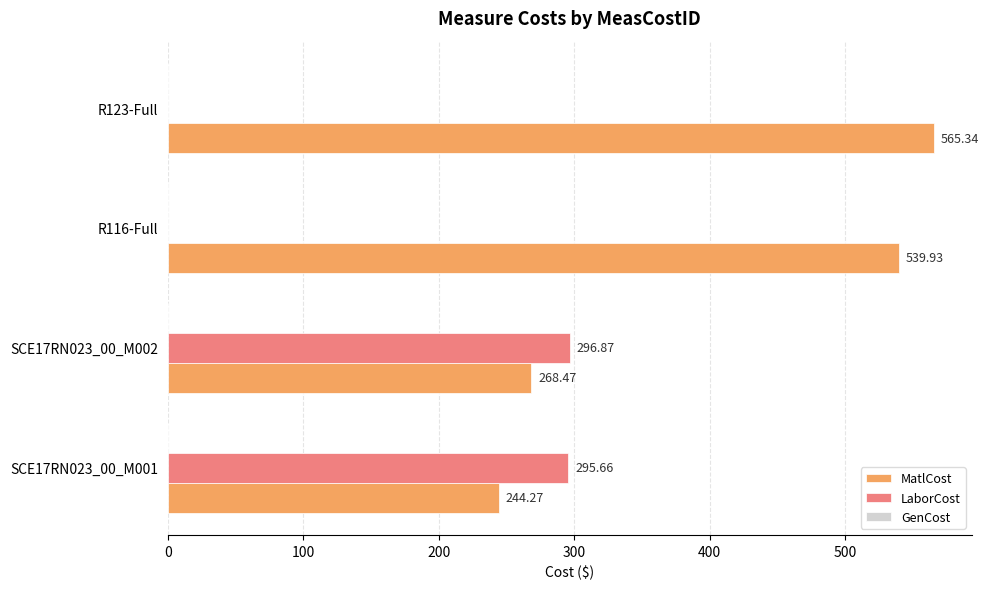

What is the total value across all series at R123-Full?

565.3